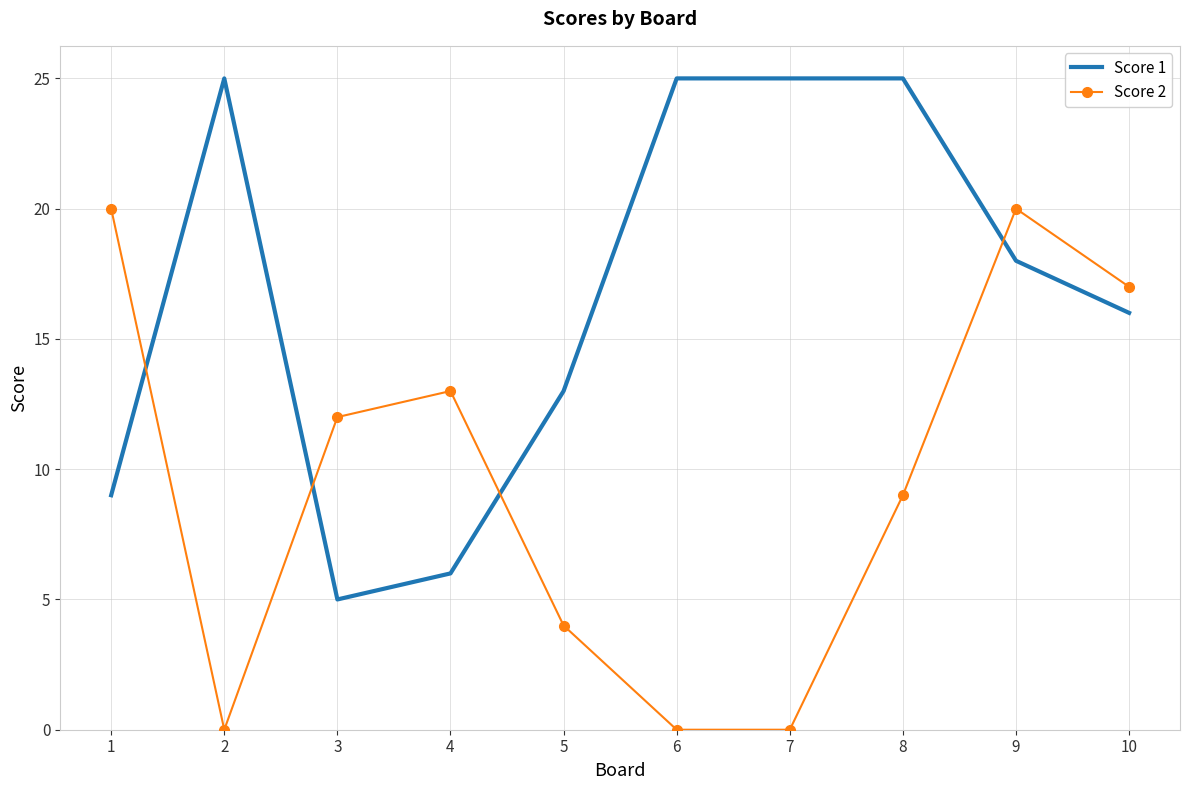

Between 2 and 10, which series saw the biggest shift?

Score 2